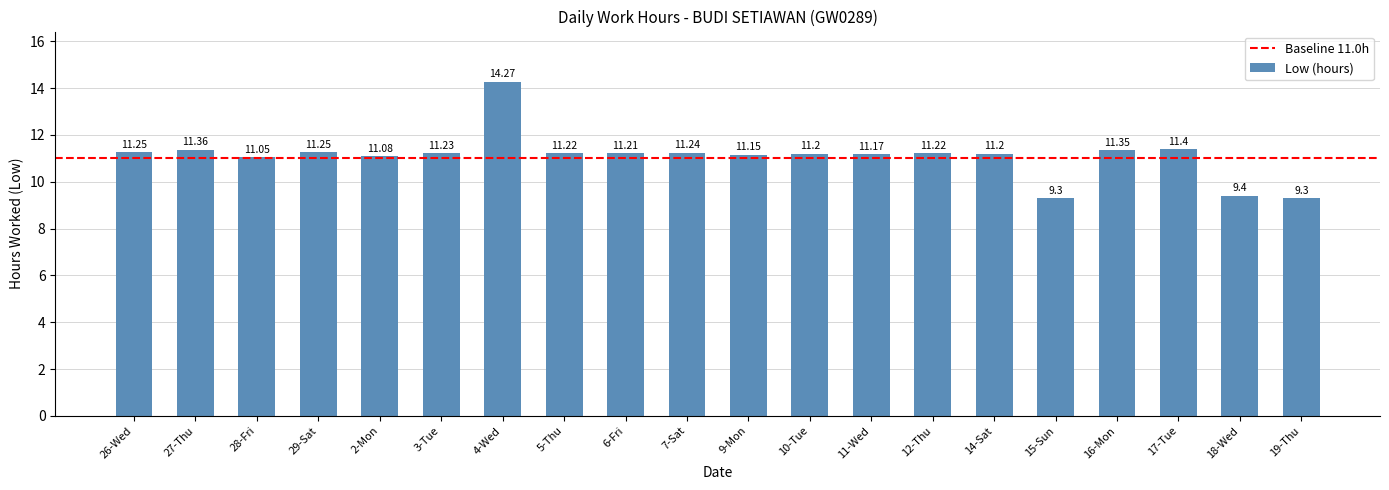

What is the label of the 12th bar from the right?

6-Fri